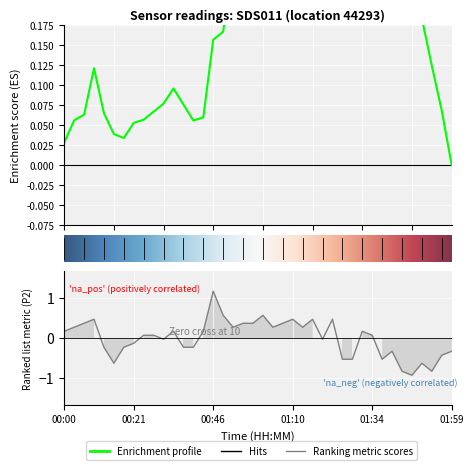

What is the difference between the second highest and second lowest values?

1.4